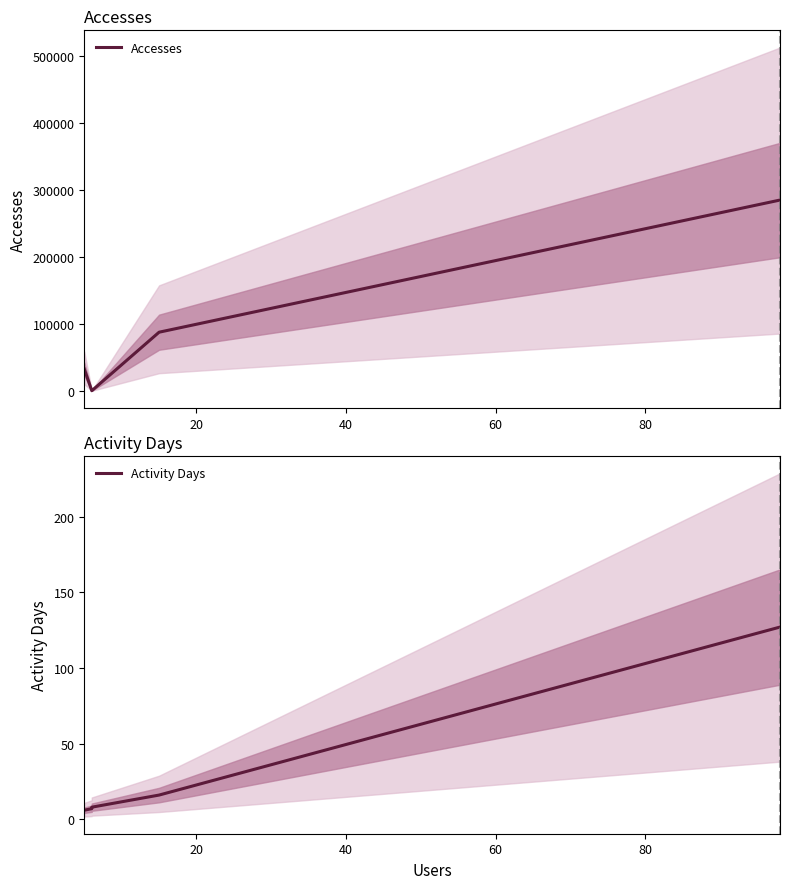

True or false: Activity Days and Accesses cross at least once.

False